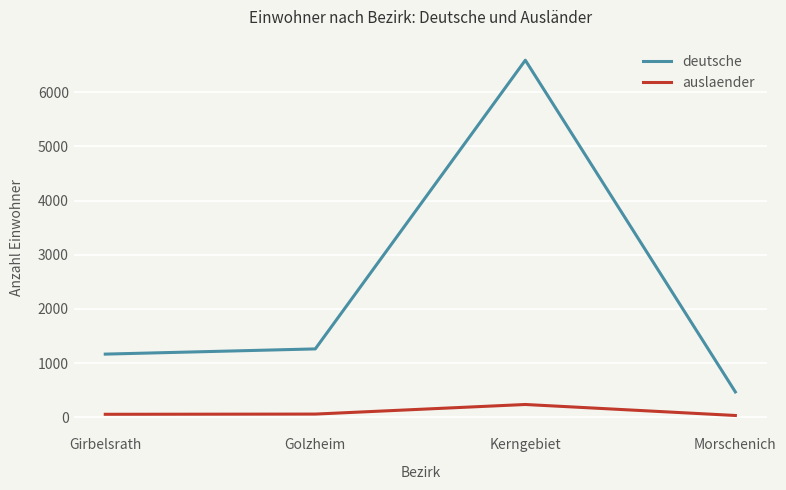

True or false: auslaender and deutsche cross at least once.

False